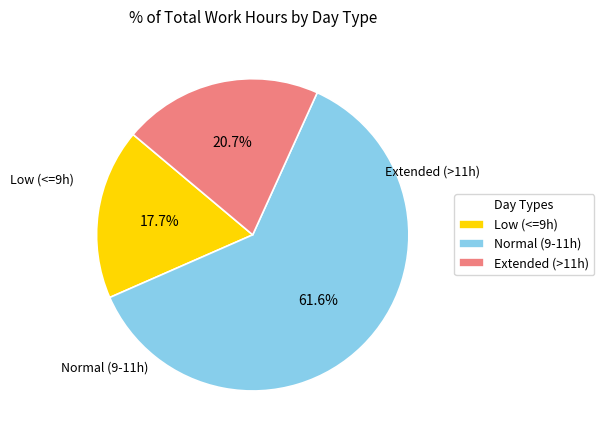

Do Normal (9-11h) and Extended (>11h) together represent more than half of the pie?

Yes